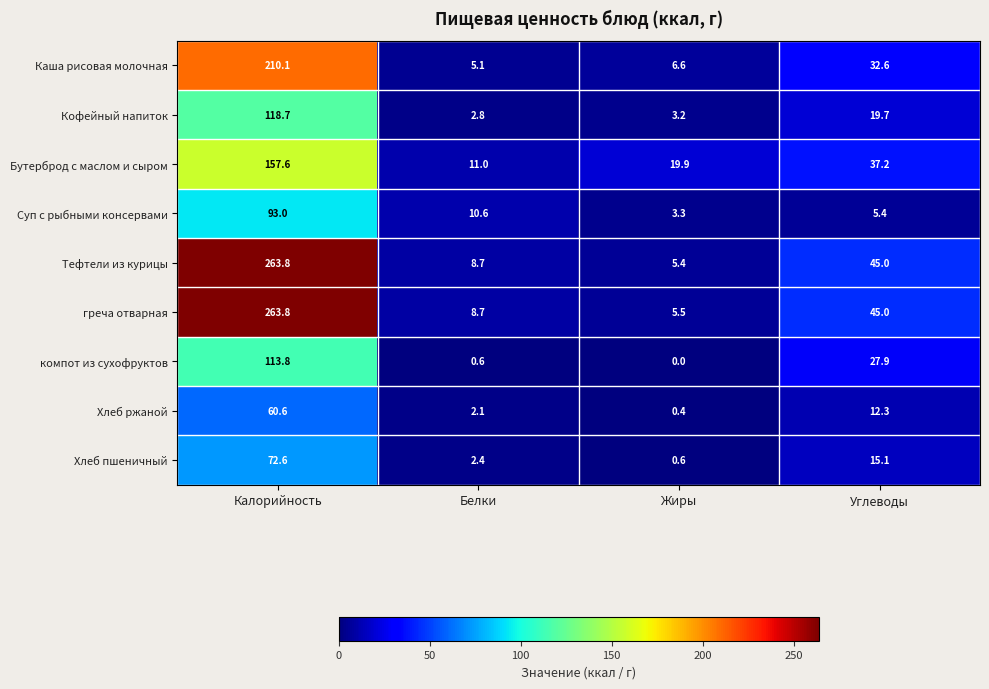

What is the spread (max minus min) of values at Калорийность?

203.2